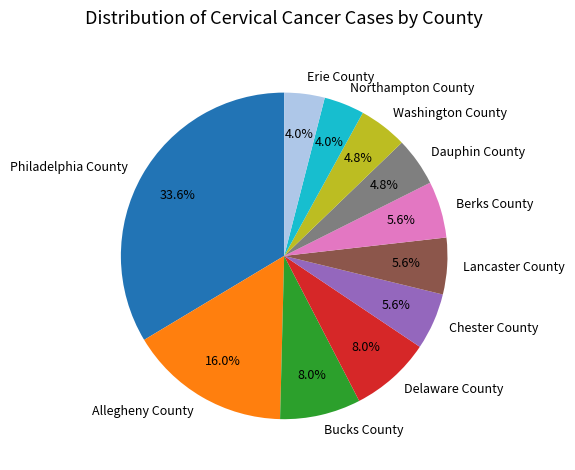

Is there any slice that represents more than half of the pie?

No